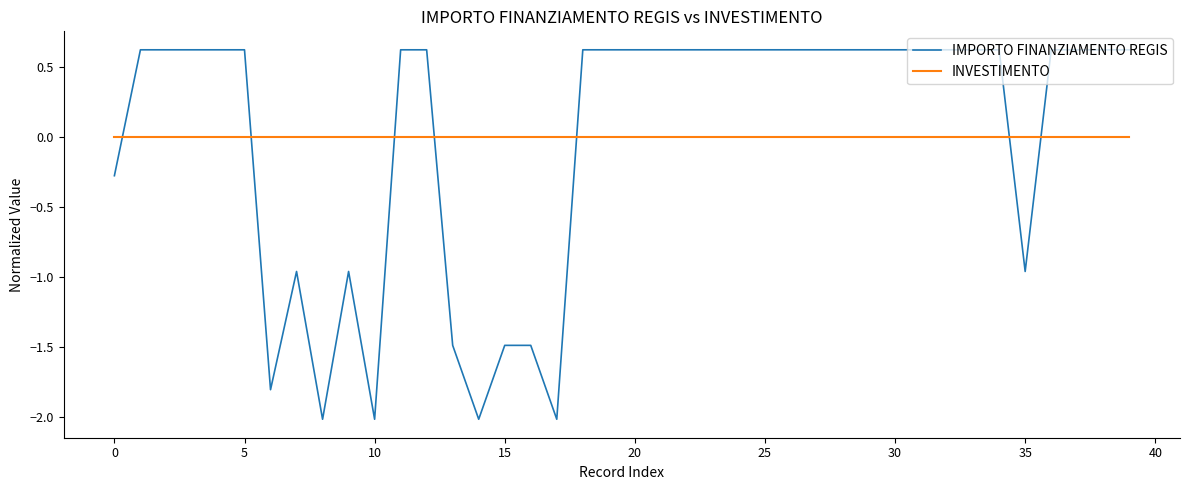

True or false: IMPORTO FINANZIAMENTO REGIS and INVESTIMENTO intersect in this chart.

True